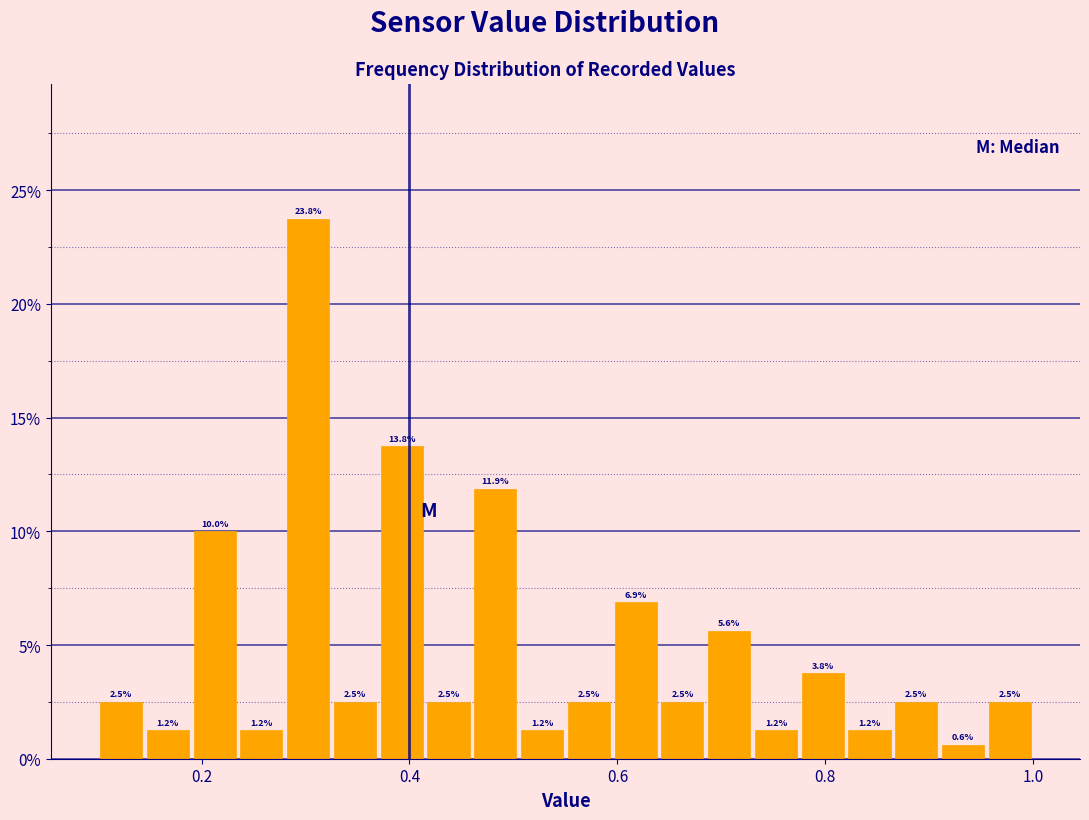

Around what value on the x-axis is the tallest bar? Give the approximate position of its centre, as read against the axis.

0.30